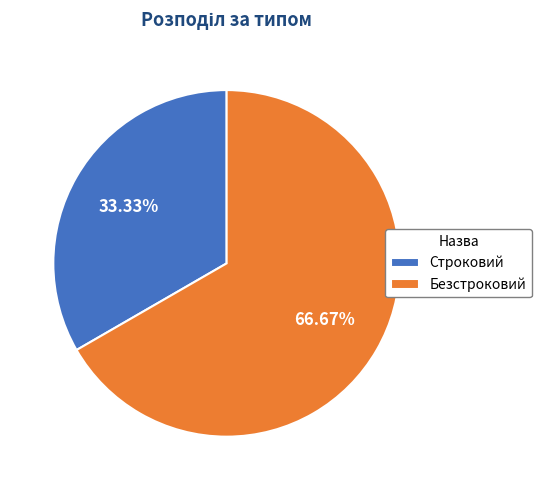

How many segments does this pie chart have?

2